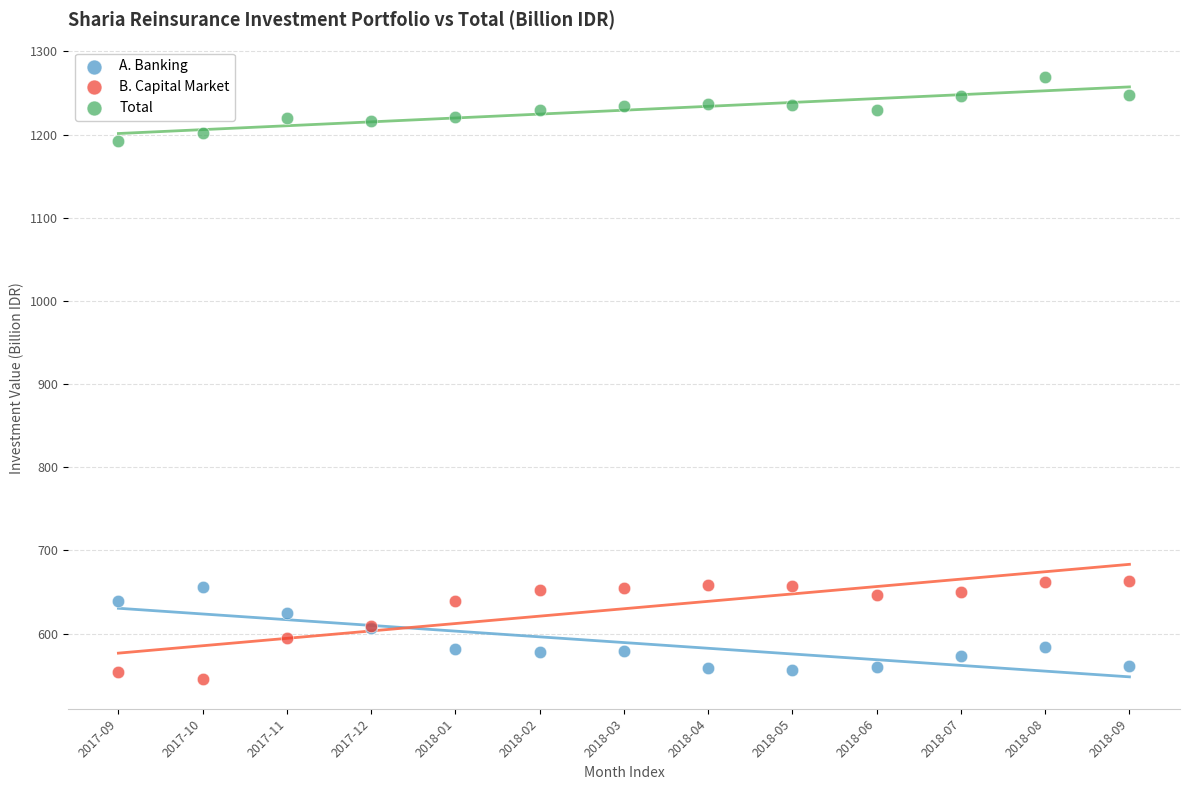

Which series contains the highest Y value?

Total